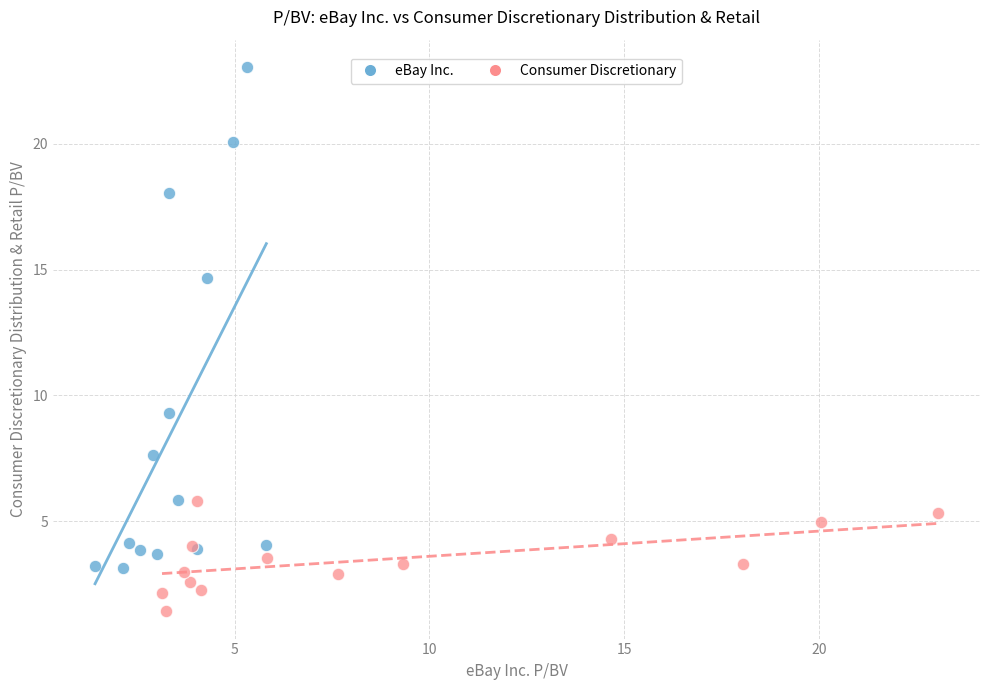

What are all the series names shown in the legend?

eBay Inc., Consumer Discretionary